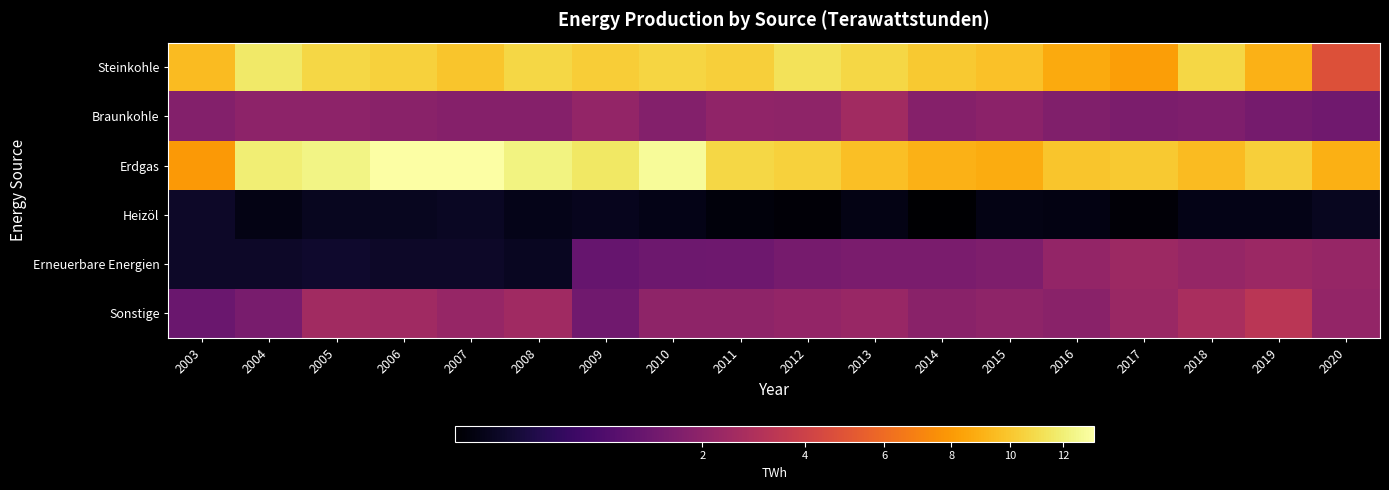

Between 2004 and 2015, which series saw the biggest shift?

Erdgas